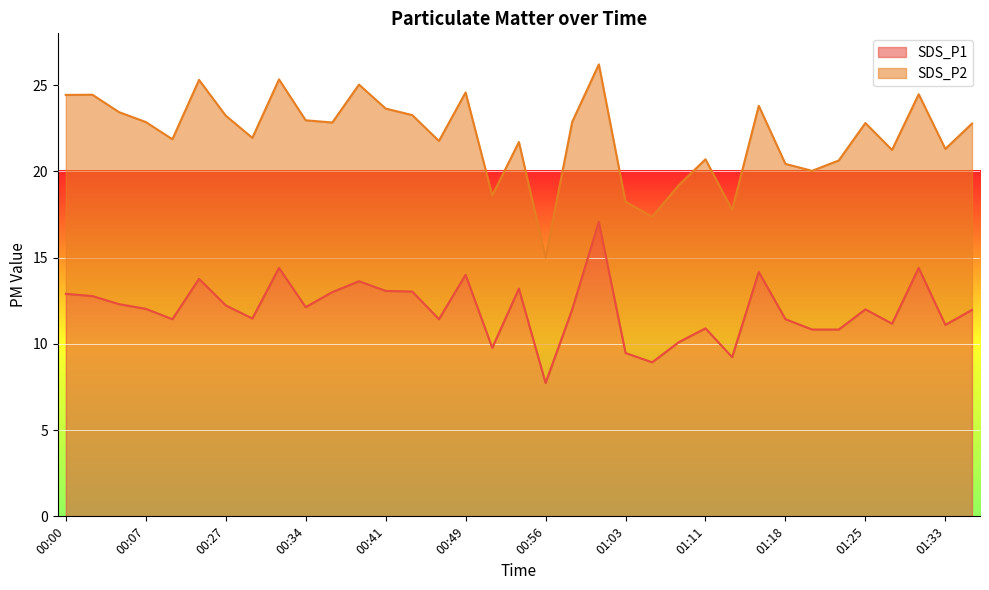

Approximately how many times larger is the value at 00:05 compared to 00:34?

1.0